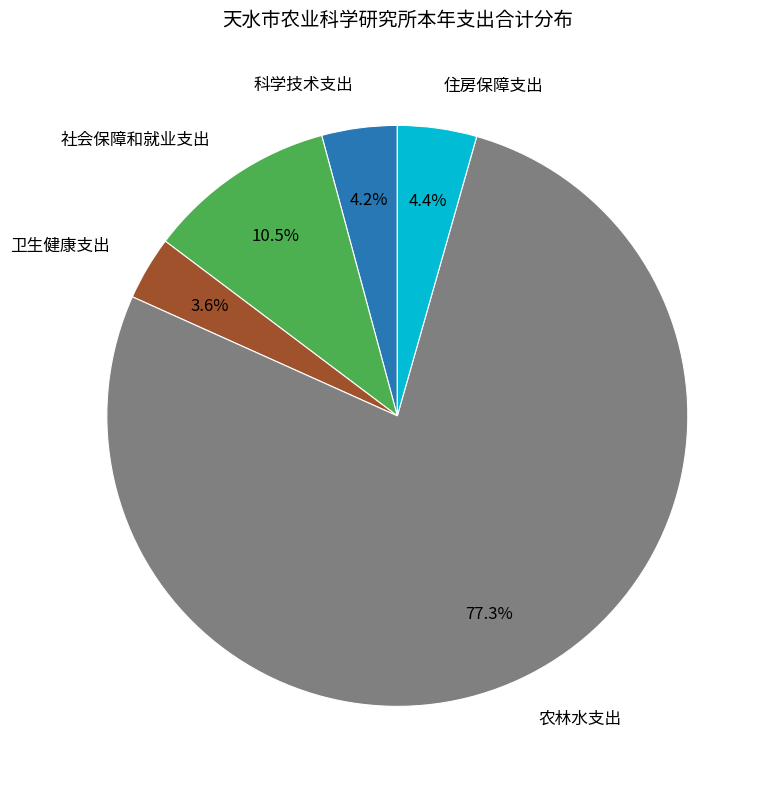

To the nearest percent, what is the combined percentage of 农林水支出 and 住房保障支出?

82%